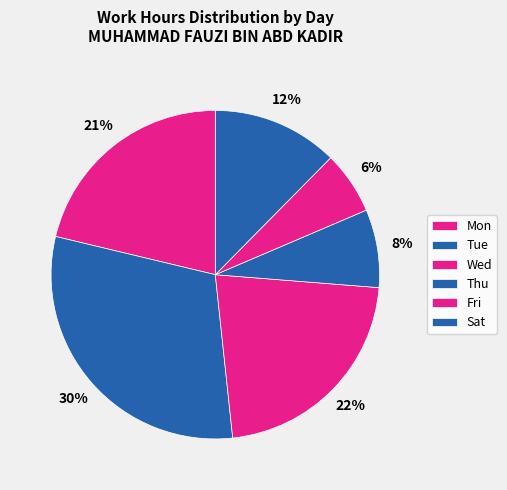

Combined, do Mon and Wed account for over 50%?

No